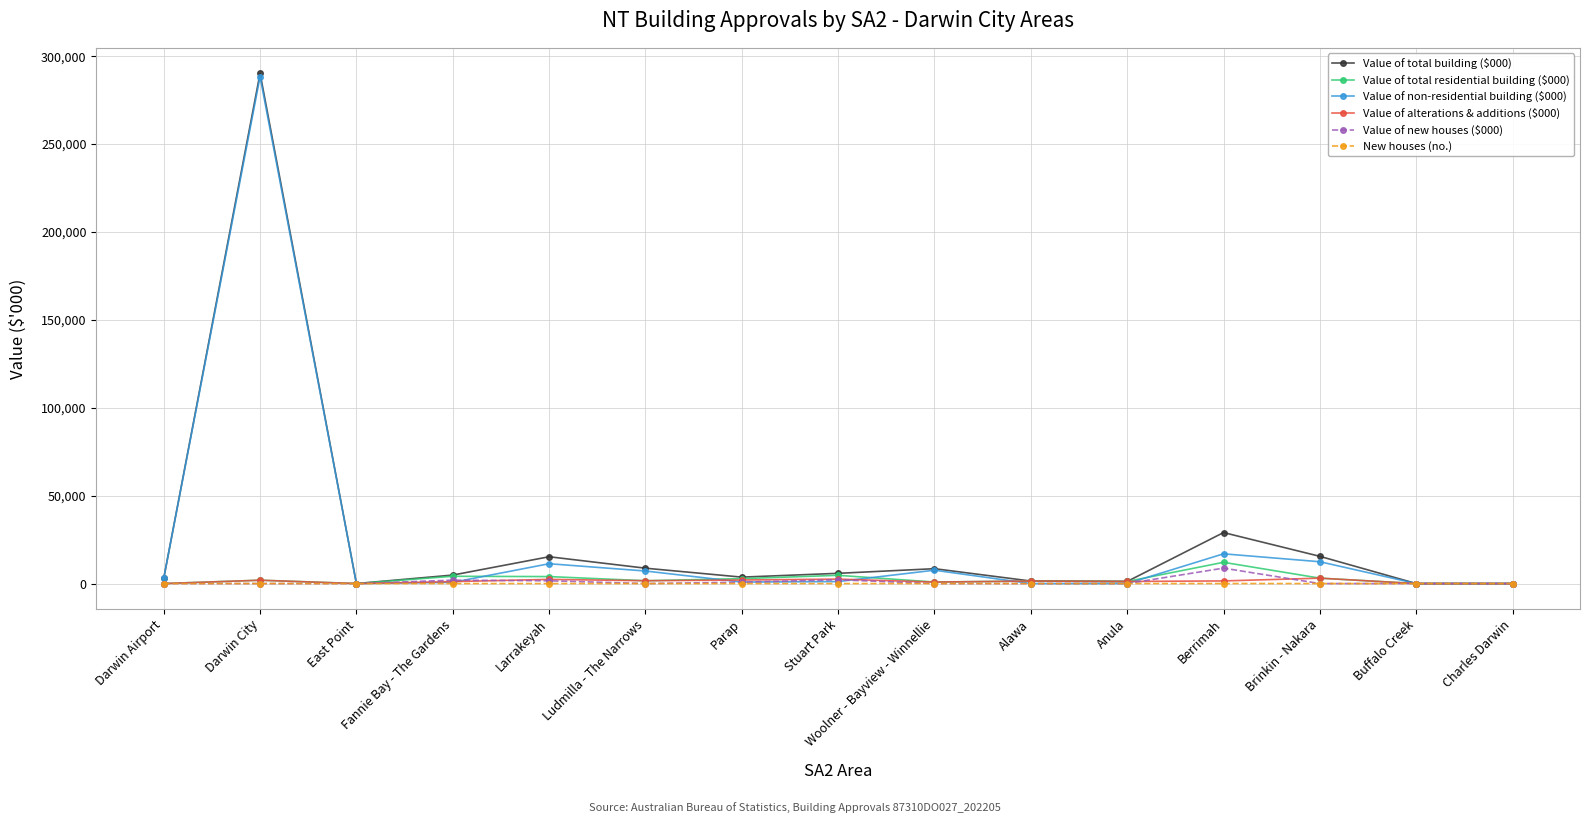

True or false: Value of alterations & additions ($000) has a value of 0.0 at Darwin Airport.

True